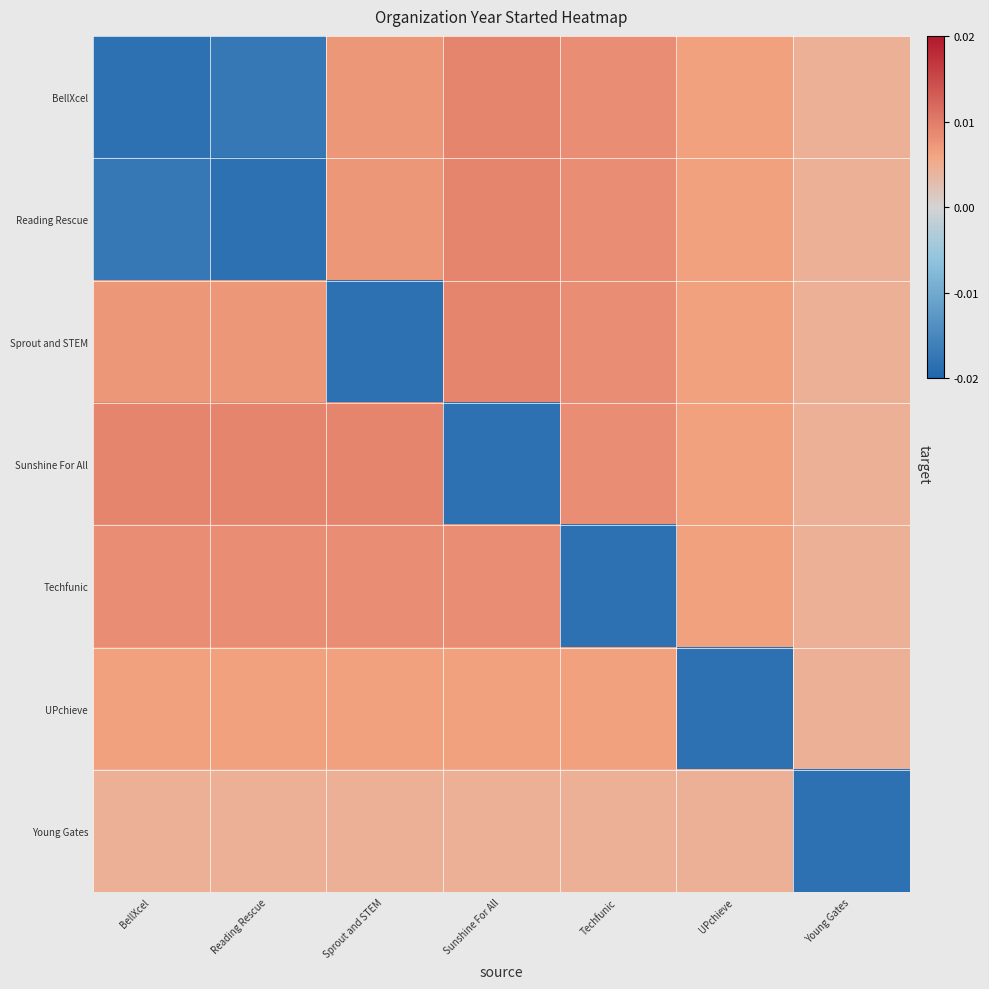

How many distinct data groups are displayed?

7